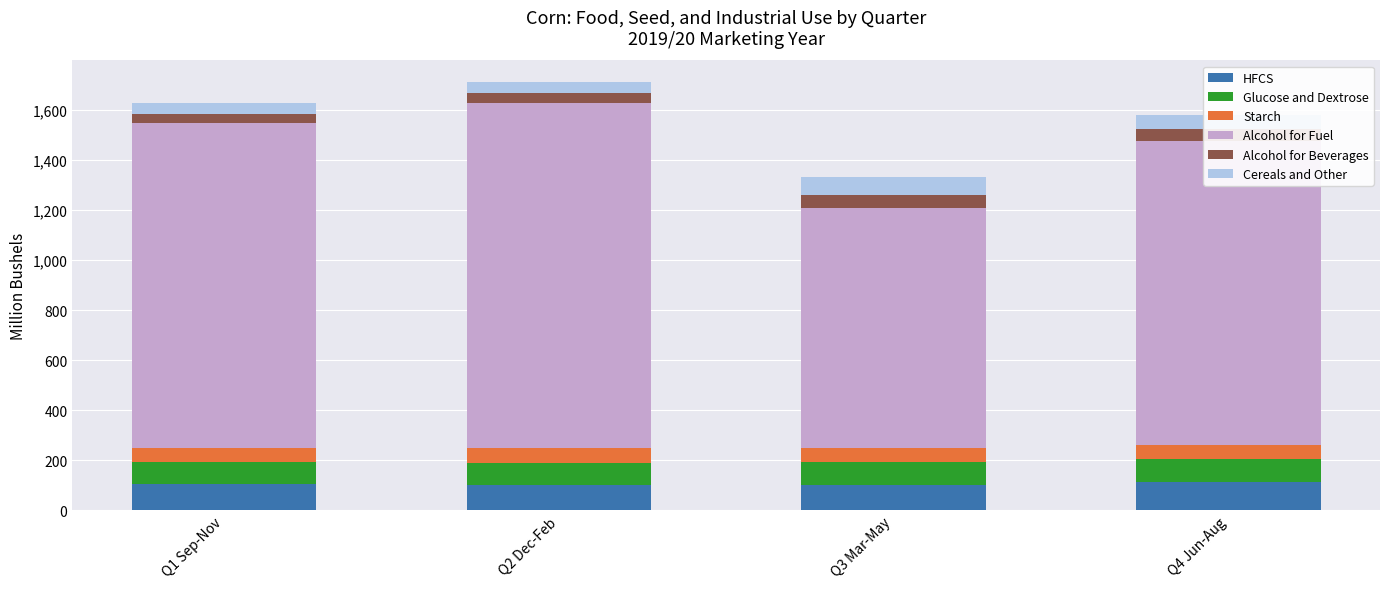

True or false: HFCS has a value of 113.6 at Q4 Jun-Aug.

True